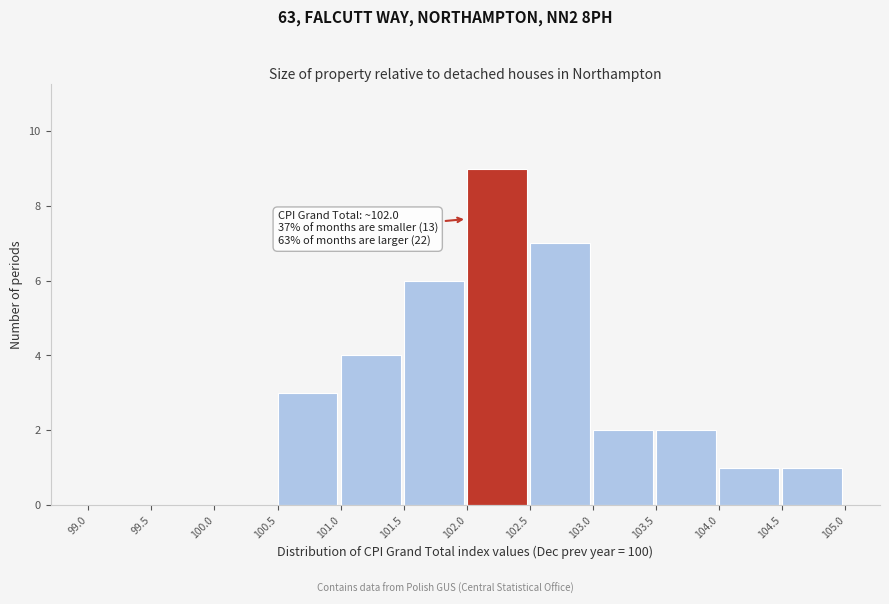

Over which range of the x-axis is the bar tallest?

102.0 to 102.5